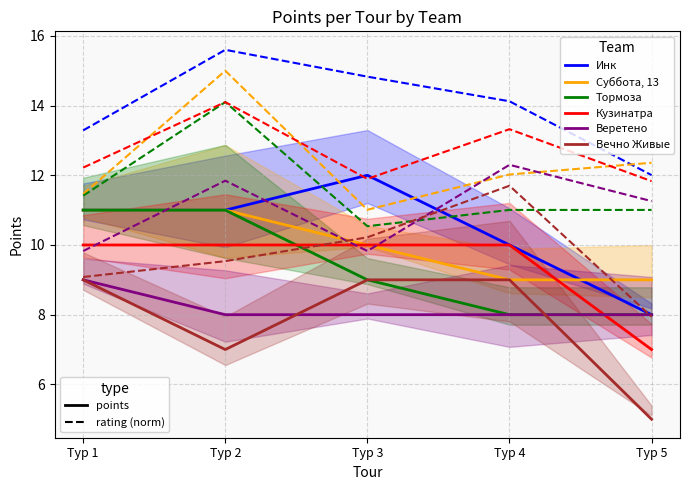

True or false: Веретено and Тормоза cross at least once.

False